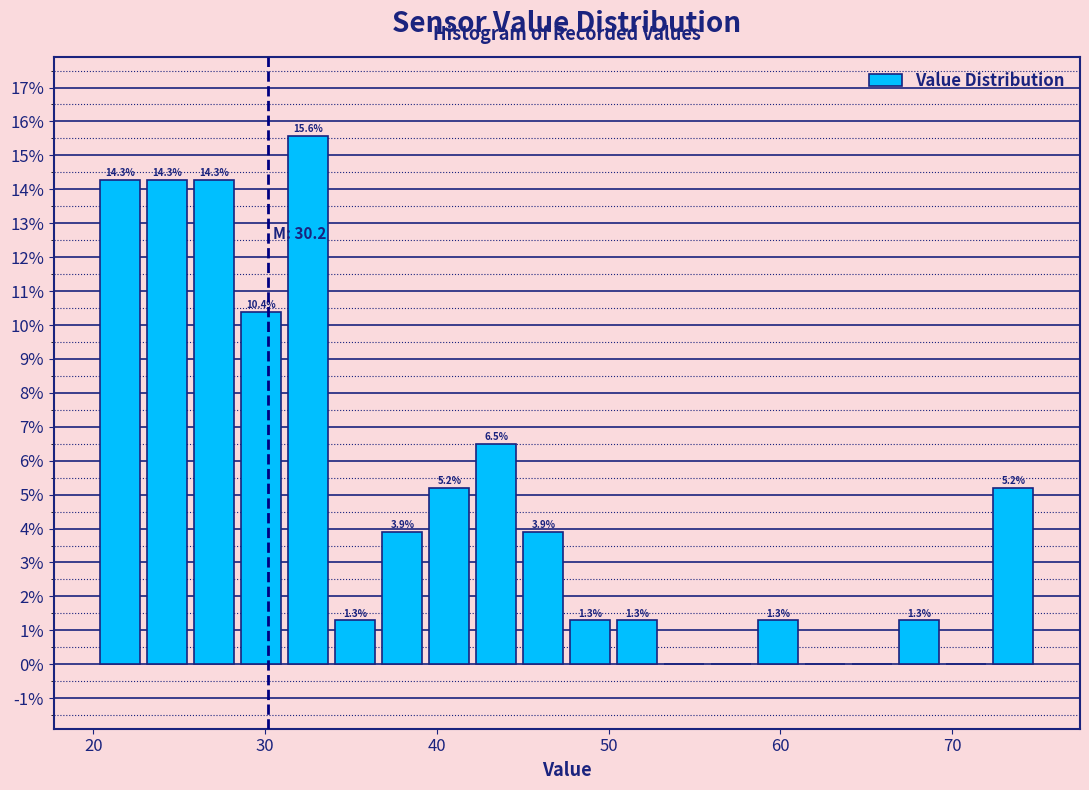

Read against the x-axis, roughly where is the centre of the tallest bar?

33